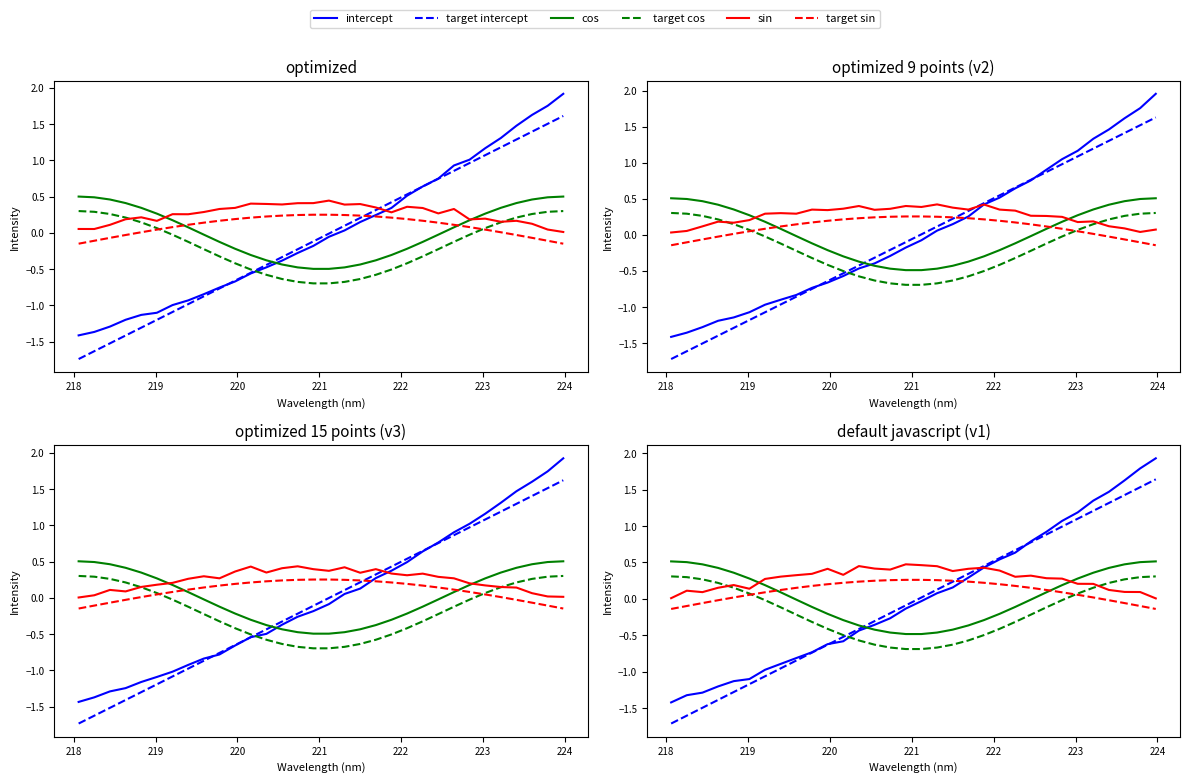

What is the greatest value displayed?

1.9